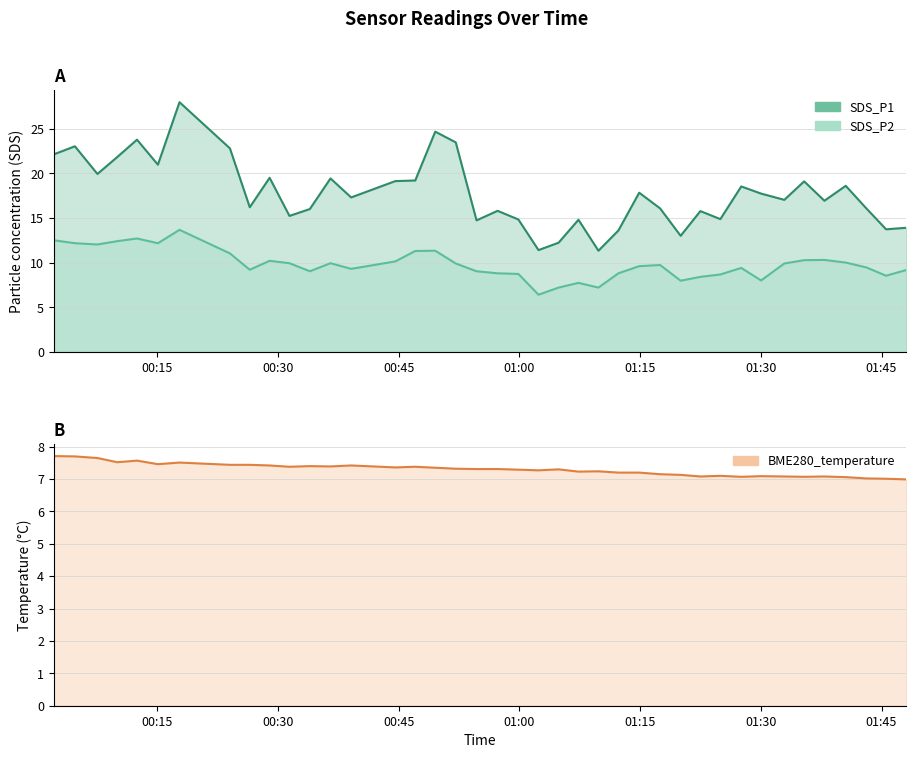

What is the maximum value shown in the chart?

28.0